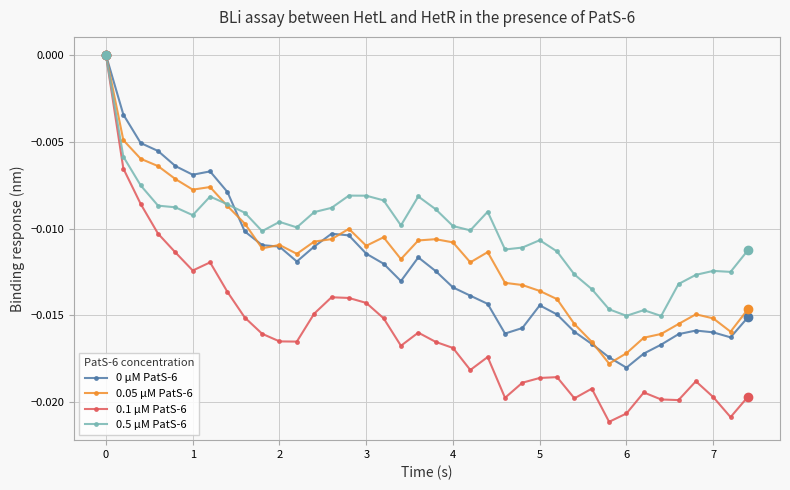

Which series has the largest range (max minus min)?

0.1 µM PatS-6